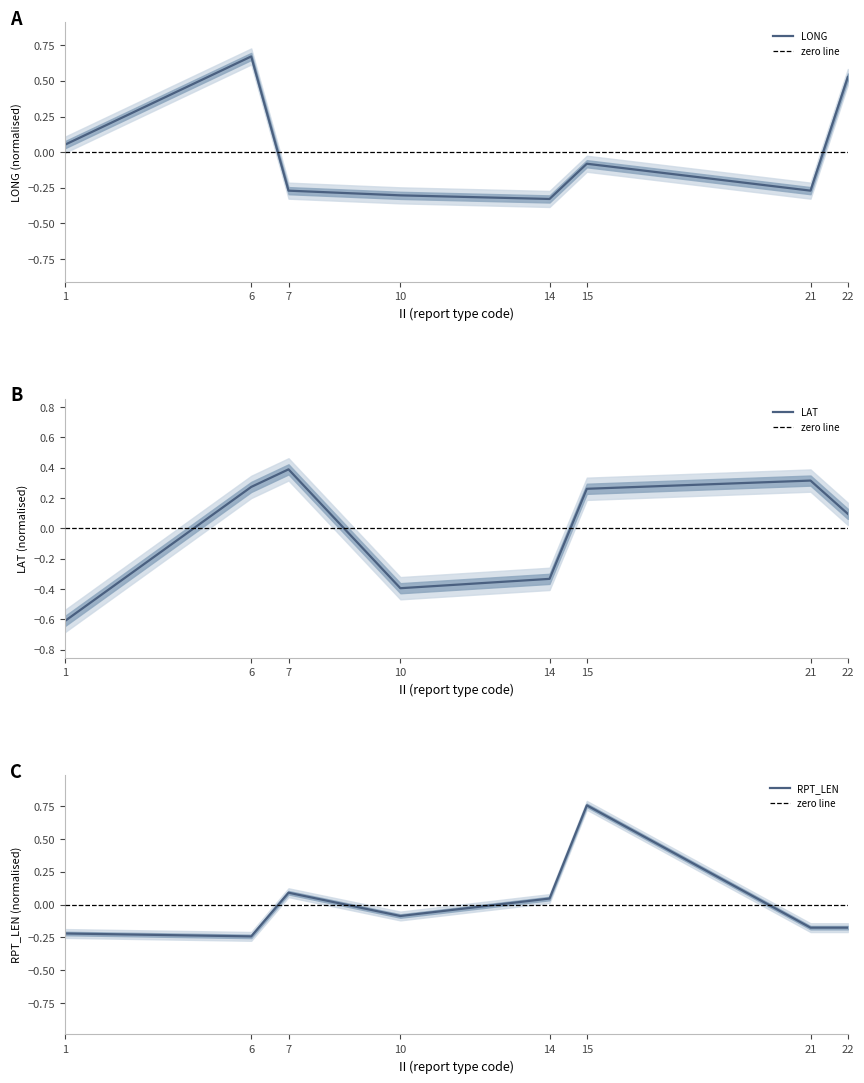

Does the chart have visible grid lines?

No